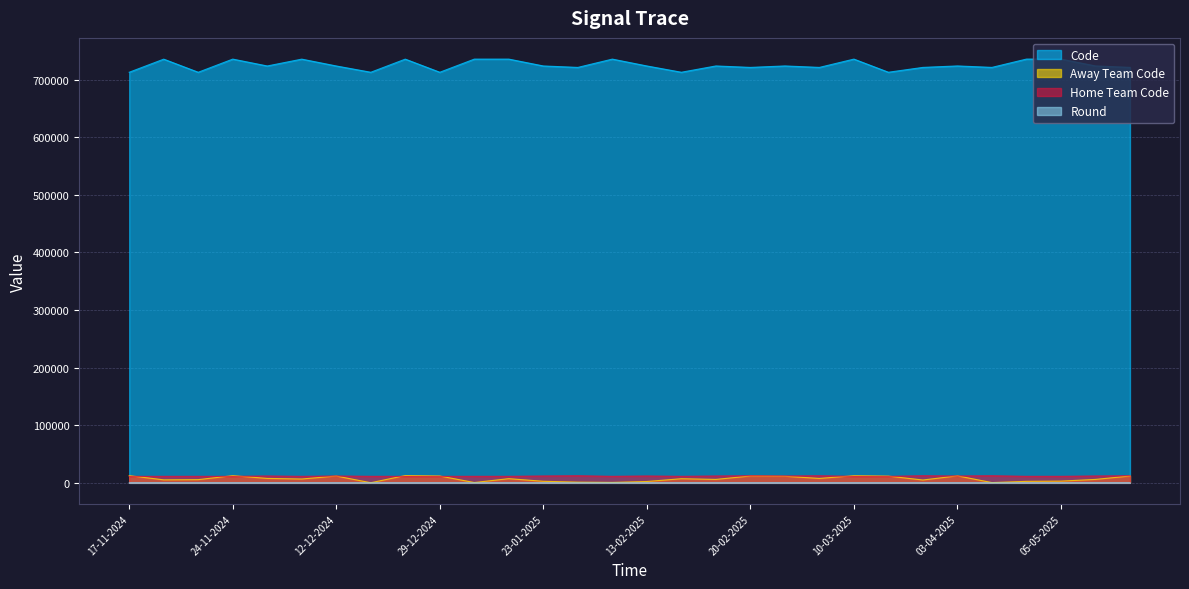

Reading right to left, what are all the values shown in this chart?

Code: 721131	723643	735554	735542	721121	723635	721111	712713	735518	721101	723621	721091	723610	712700	723604	735494	721085	723595	735487	735475	712689	735463	712681	723586	735451	723568	735506	712676	735439	712669
Away Team Code: 11864	5951	2998	2585	442	12129	4919	11665	12387	7677	11371	11897	5956	7142	2326	747	1210	2697	7239	546	11851	12681	187	11810	6654	7678	12447	5536	5212	12478
Home Team Code: 12318	11898	11302	11302	12318	11898	12318	11303	11302	12318	11898	12318	11898	11303	11898	11302	12318	11898	11302	11302	11303	11302	11303	11898	11302	11898	11302	11303	11302	11303
Round: 18	17	22	20	16	15	14	12	16	12	12	10	10	9	9	12	8	7	10	8	6	6	4	5	4	2	14	3	2	1